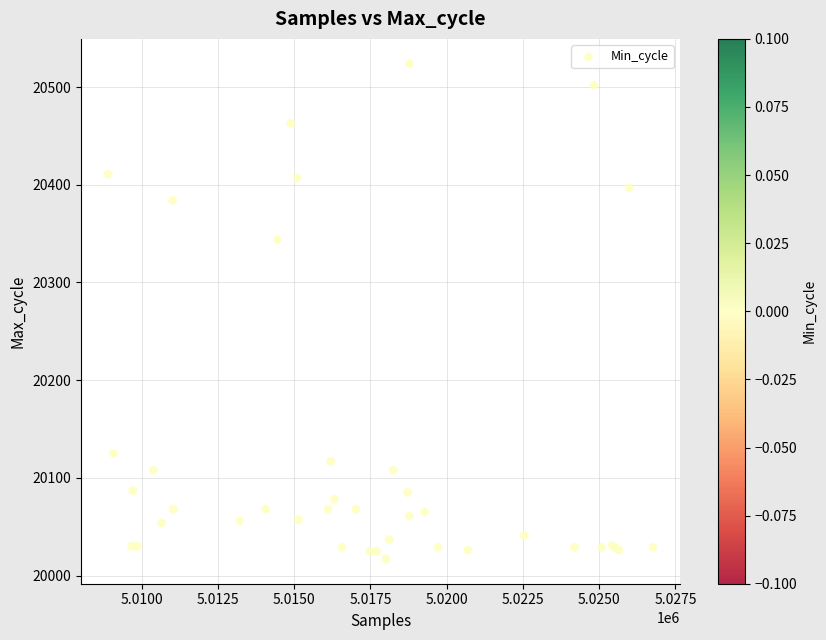

What Y value in the scatter plot is closest to 20270?

20344